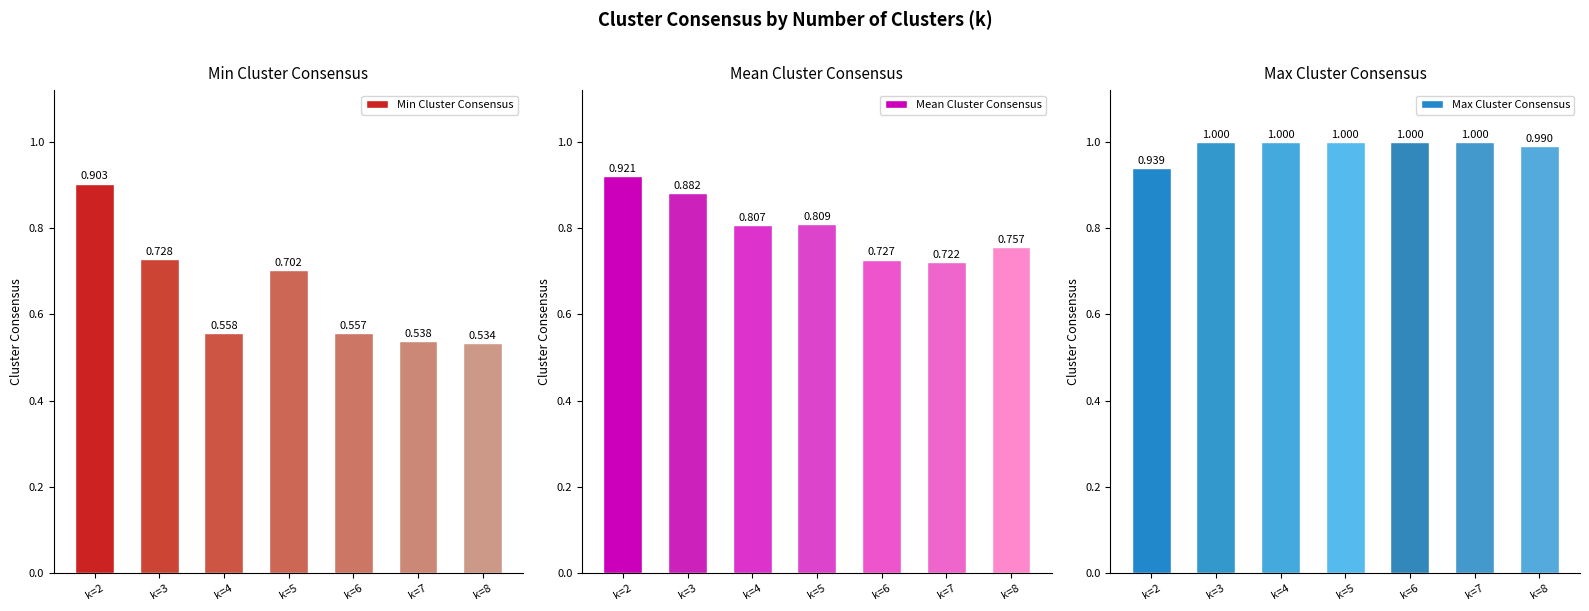

List the series in order of their overall mean, highest first.

Max Cluster Consensus, Mean Cluster Consensus, Min Cluster Consensus